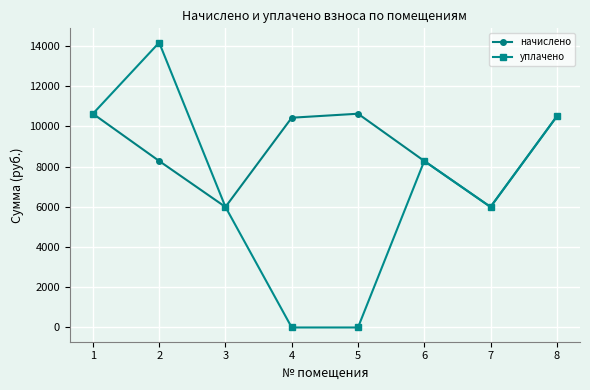

Which series has the largest range (max minus min)?

уплачено